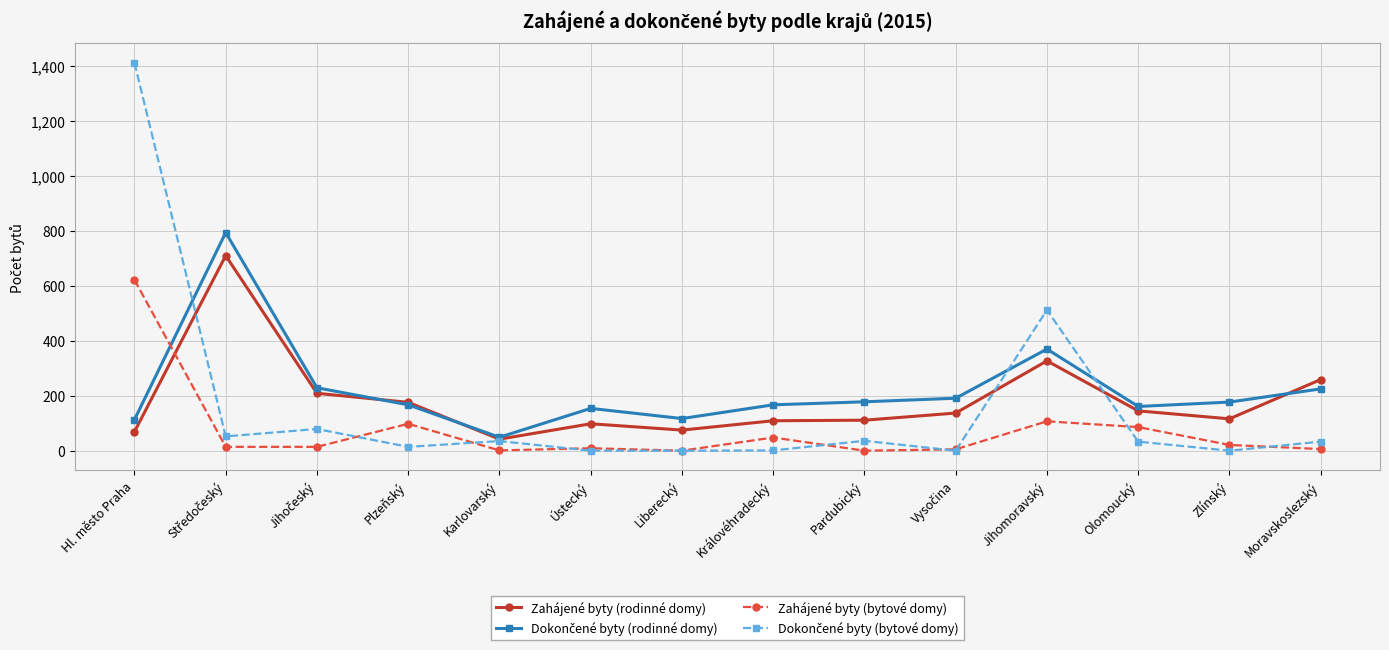

What is the spread (max minus min) of values at Pardubický?

178